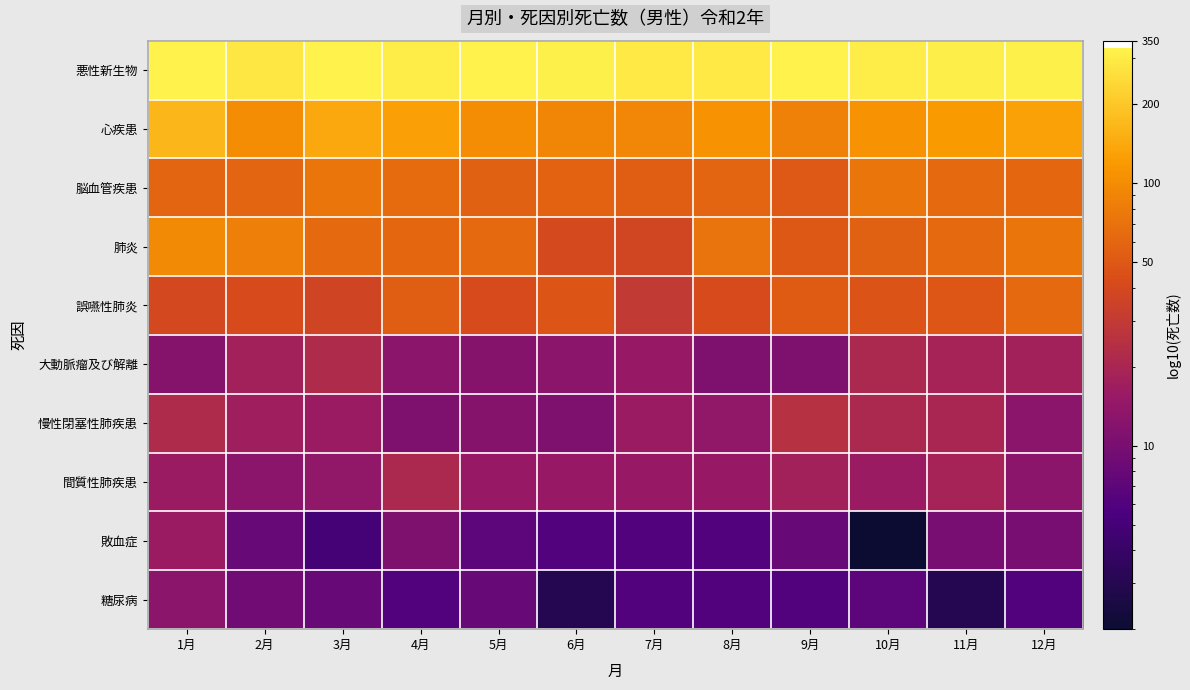

Count the number of categories in the chart.

12